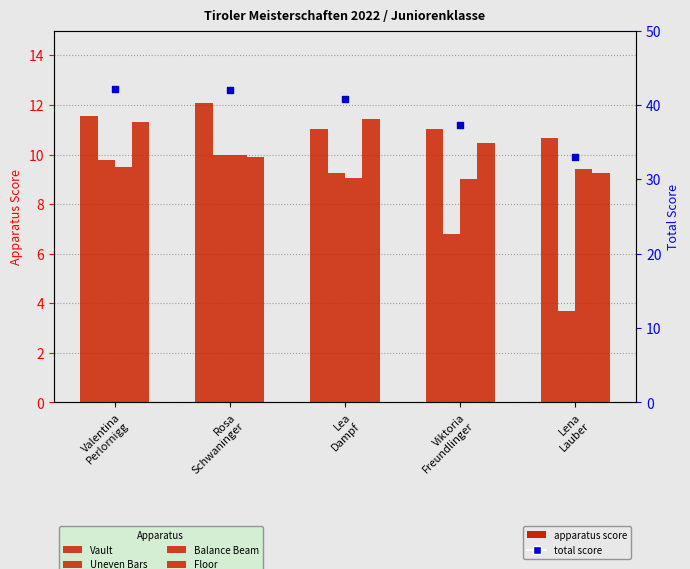

At which category is the sum across all series the highest?

Valentina
Perlornigg